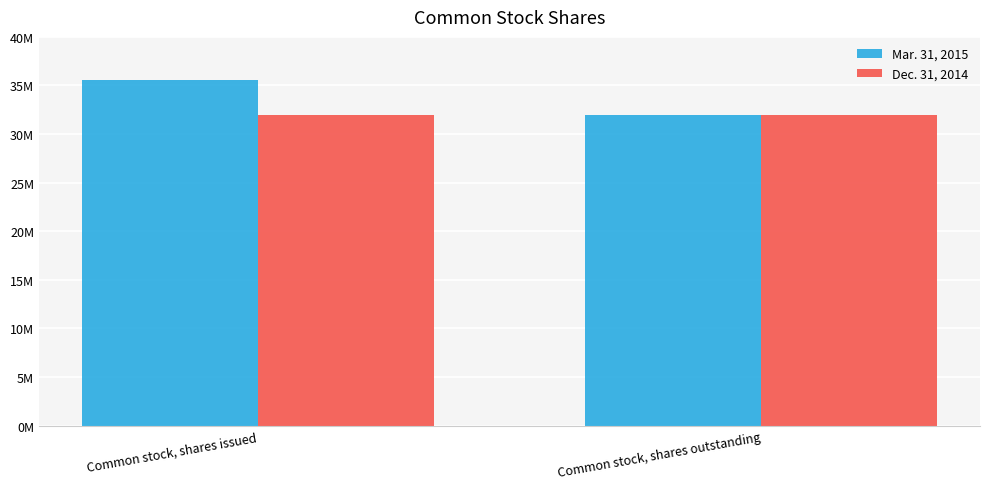

Which has a higher value, Common stock, shares outstanding or Common stock, shares issued?

Common stock, shares issued